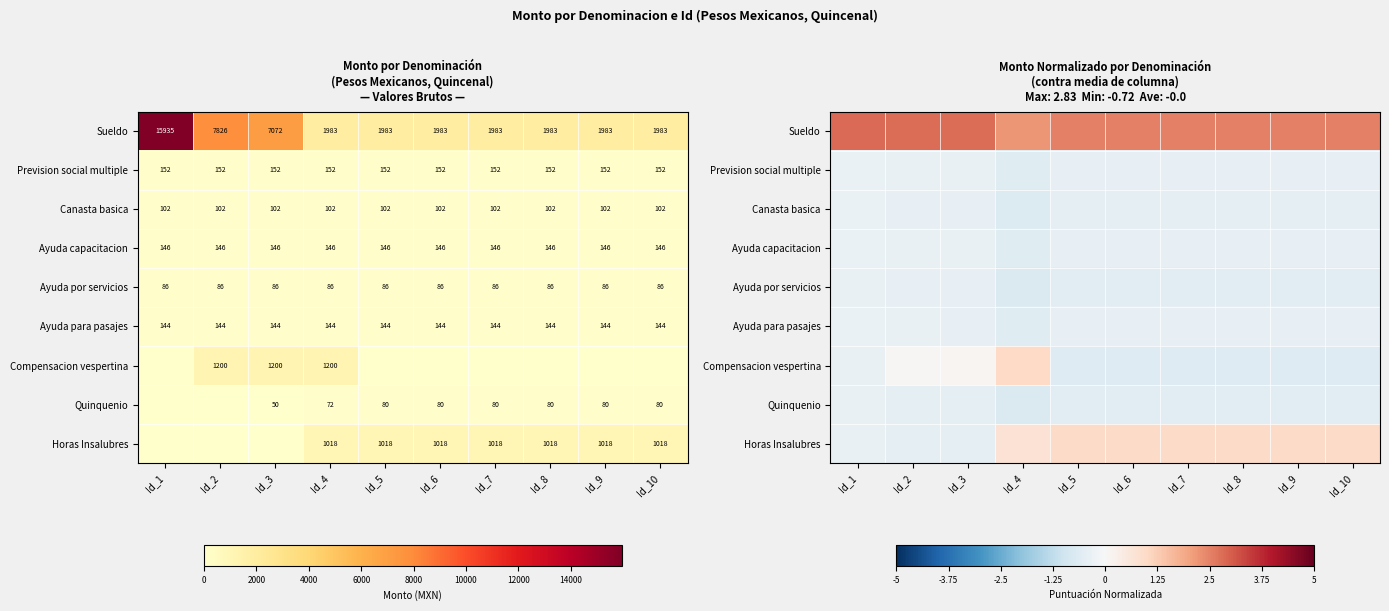

What is the sum of the Horas Insalubres values at Id_6 and Id_5?

1.9